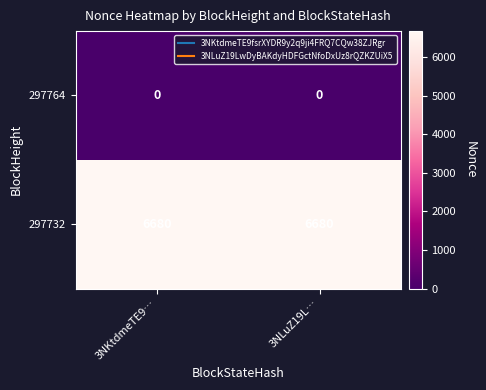

The 297732 series shows 6680 at 3NKtdmeTE9…. True or false?

True